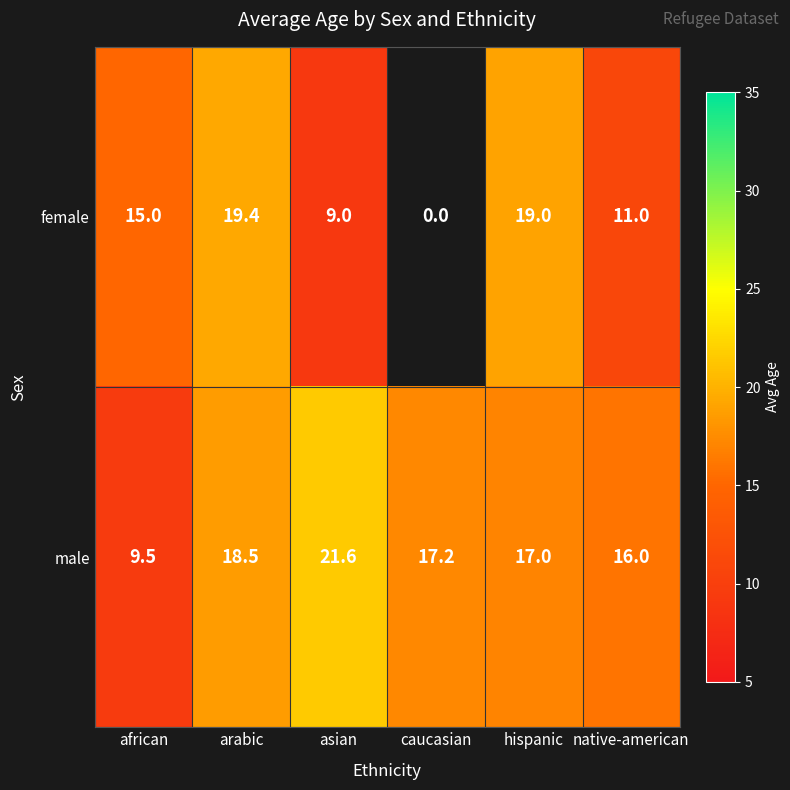

Count the number of categories in the chart.

6